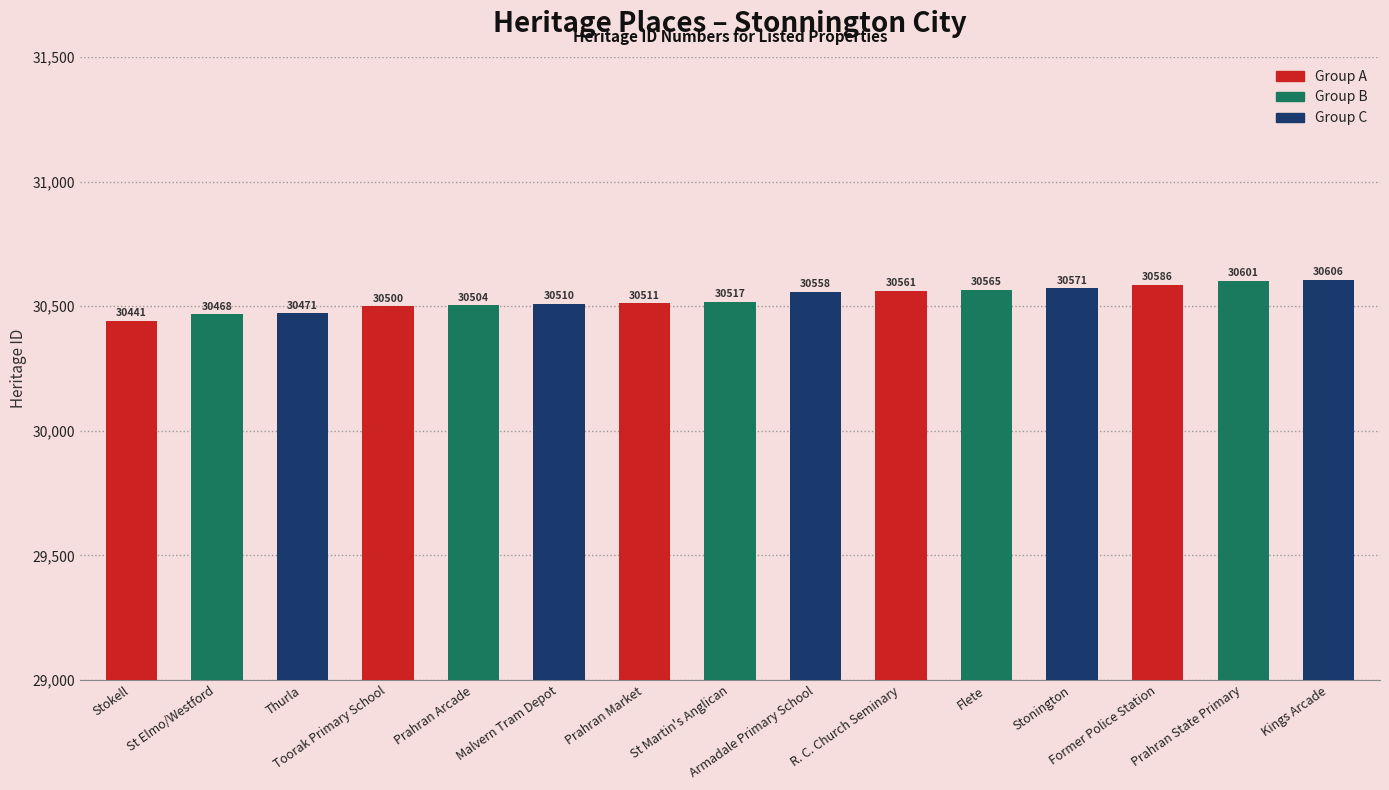

Count the number of data series in this chart.

1